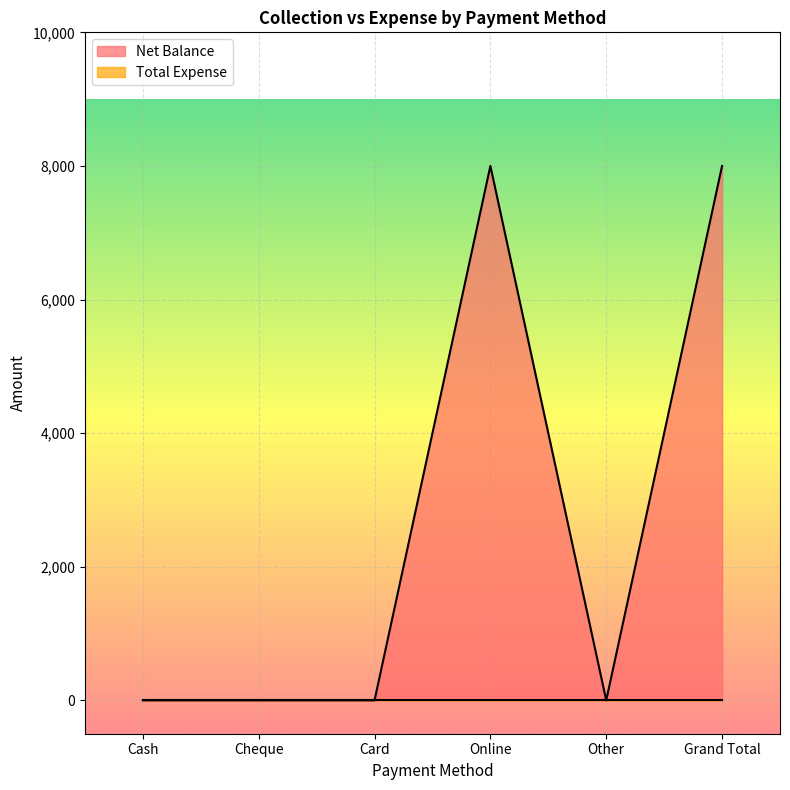

Which has a higher value, Cash or Cheque?

Cash